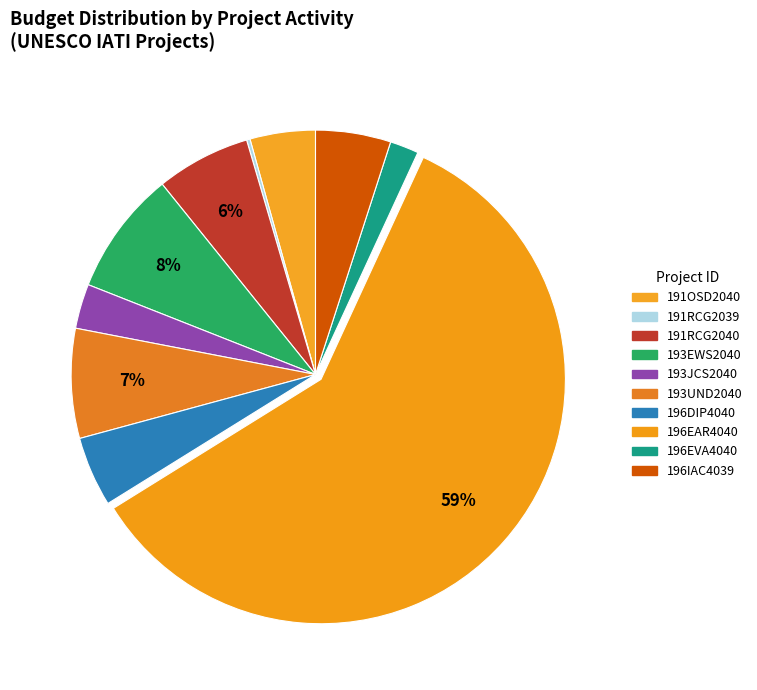

How many slices are in this pie chart?

10